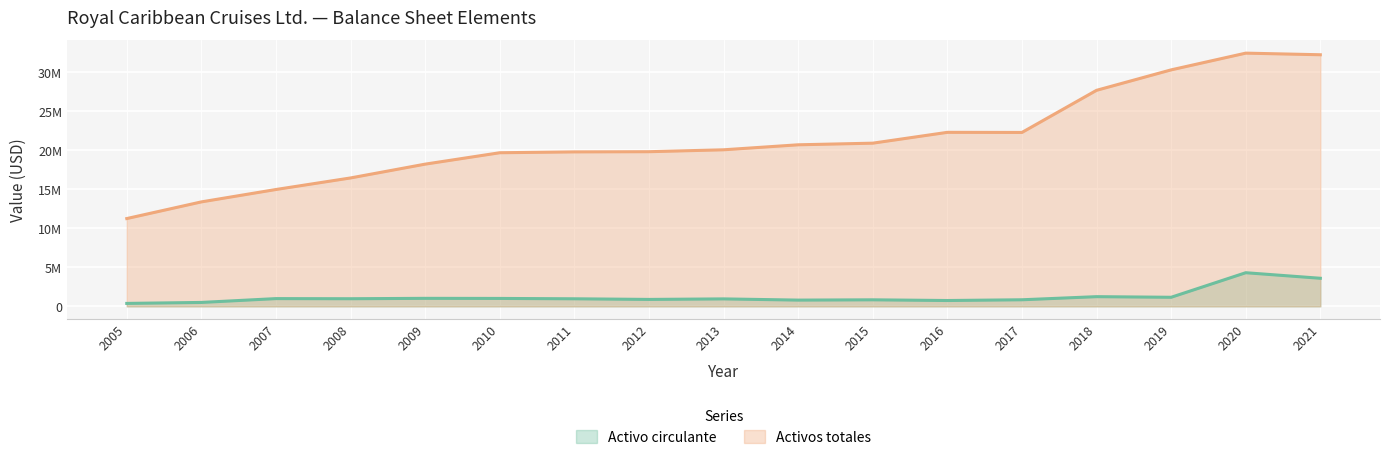

True or false: Activos totales and Activo circulante intersect in this chart.

False